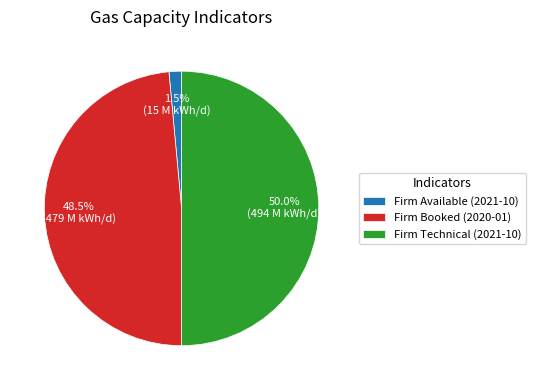

What is the smallest slice in the pie chart?

Firm Available (2021-10)